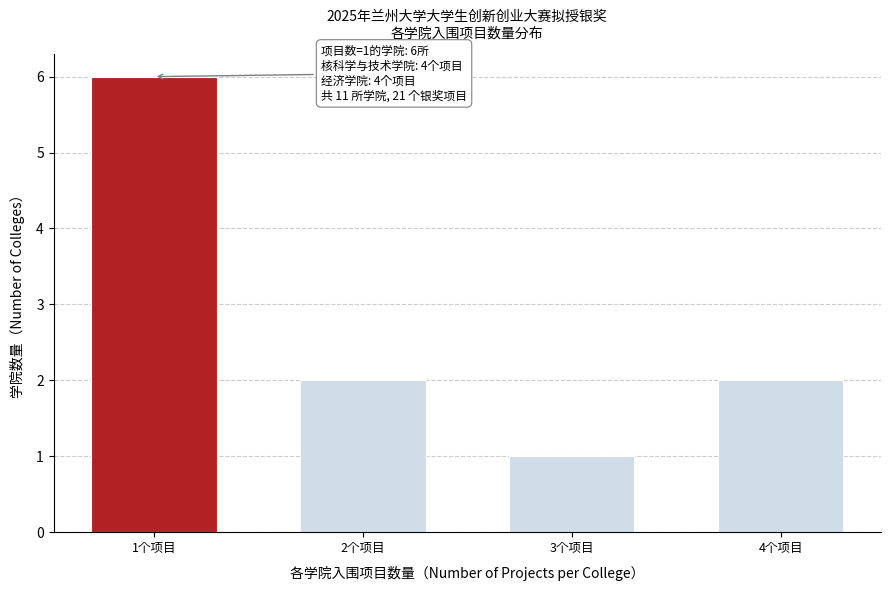

Reading left to right, transcribe all the data shown in this chart.

6	2	1	2